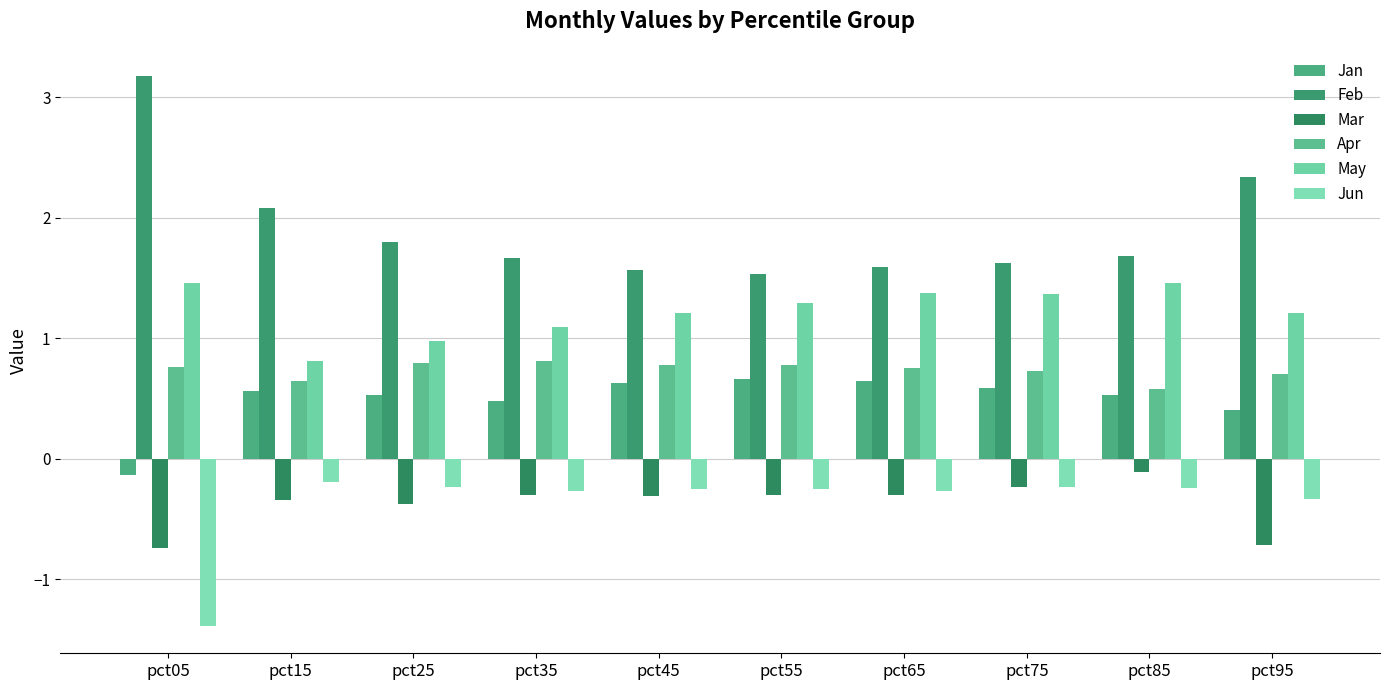

How many data points does each series have?

10